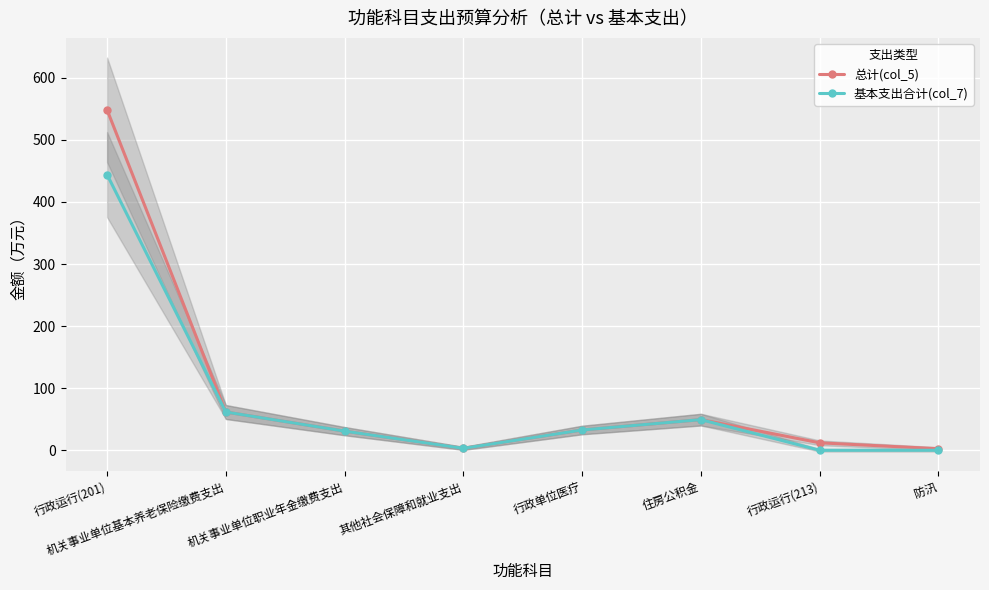

What are all the series names shown in the legend?

总计(col_5), 基本支出合计(col_7)